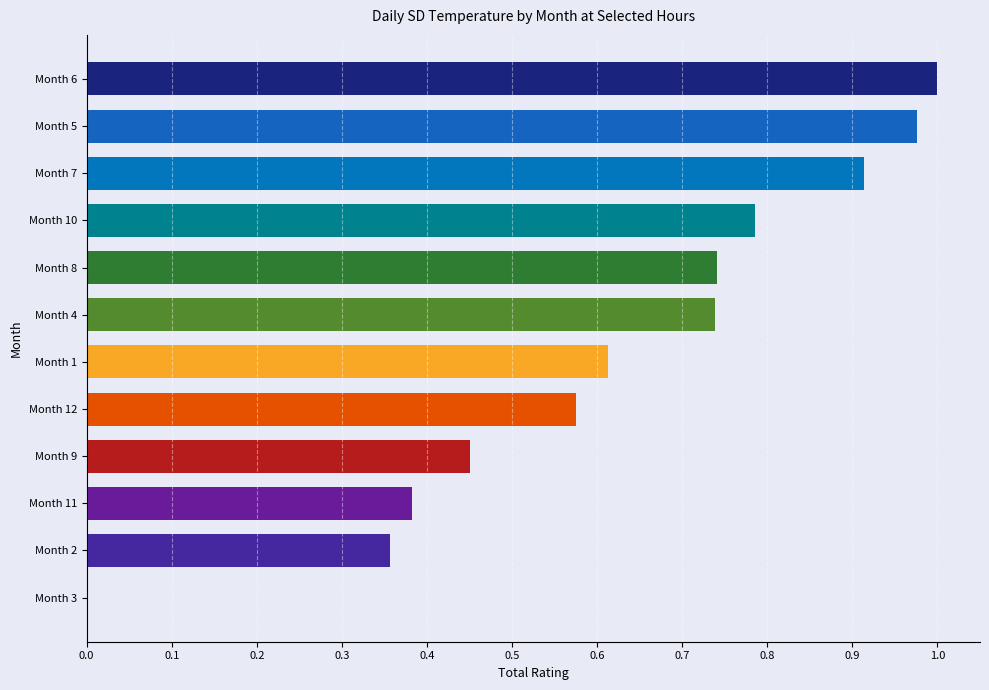

Which label corresponds to the largest value in the chart?

Month 6